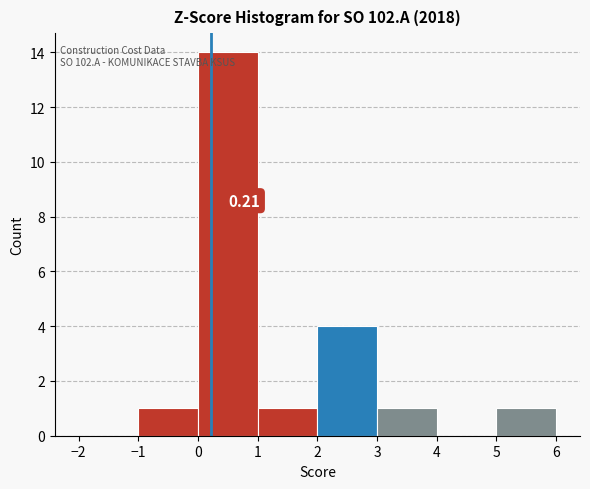

Which range on the x-axis has the tallest bar?

0 to 1